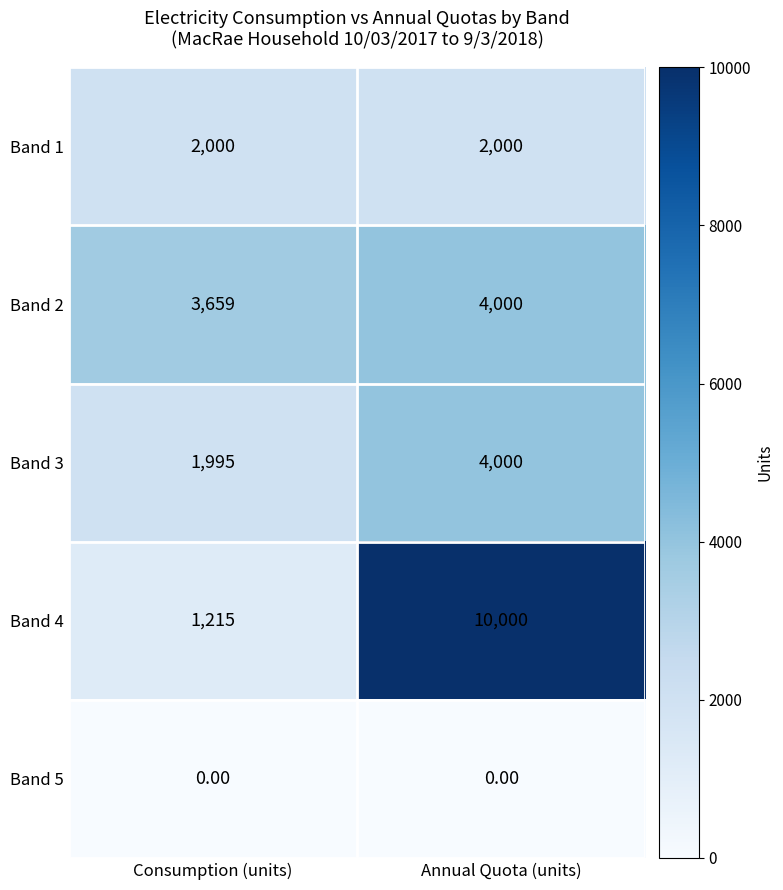

What is the average value of the Band 1 series?

2000